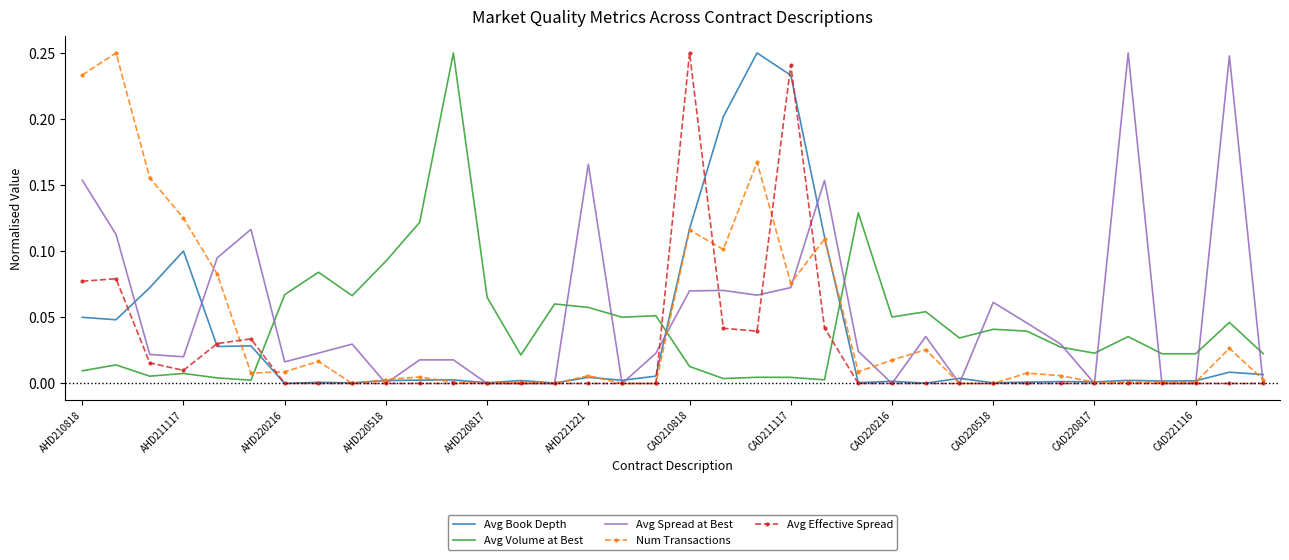

After their last crossing, which series has the higher values: Avg Volume at Best or Num Transactions?

Avg Volume at Best